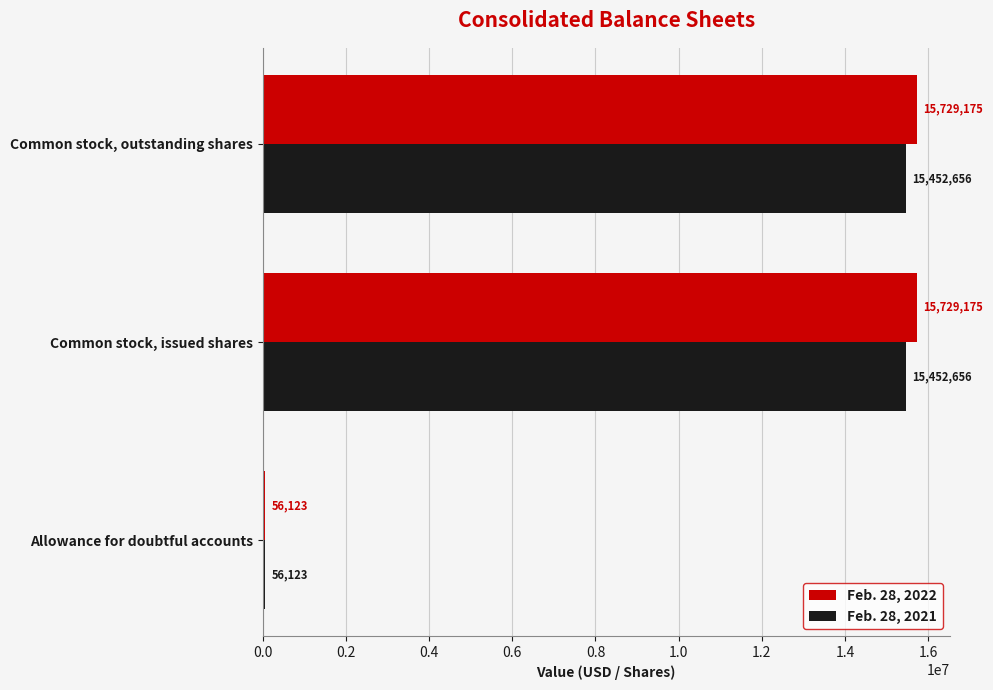

What is the total value across all series at Common stock, issued shares?

31181831